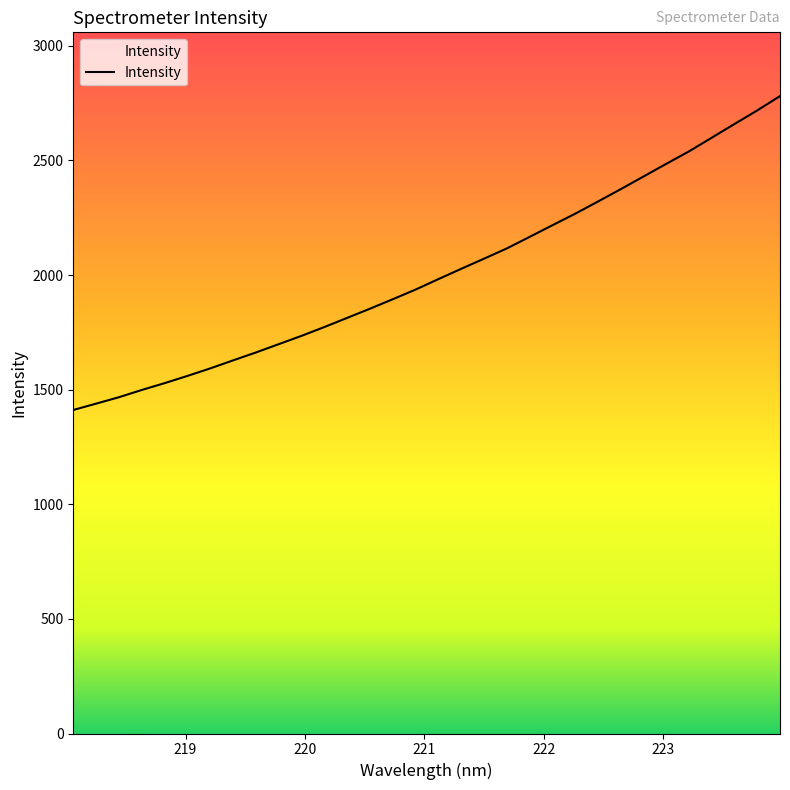

What is the difference between the maximum and minimum values?

1369.3